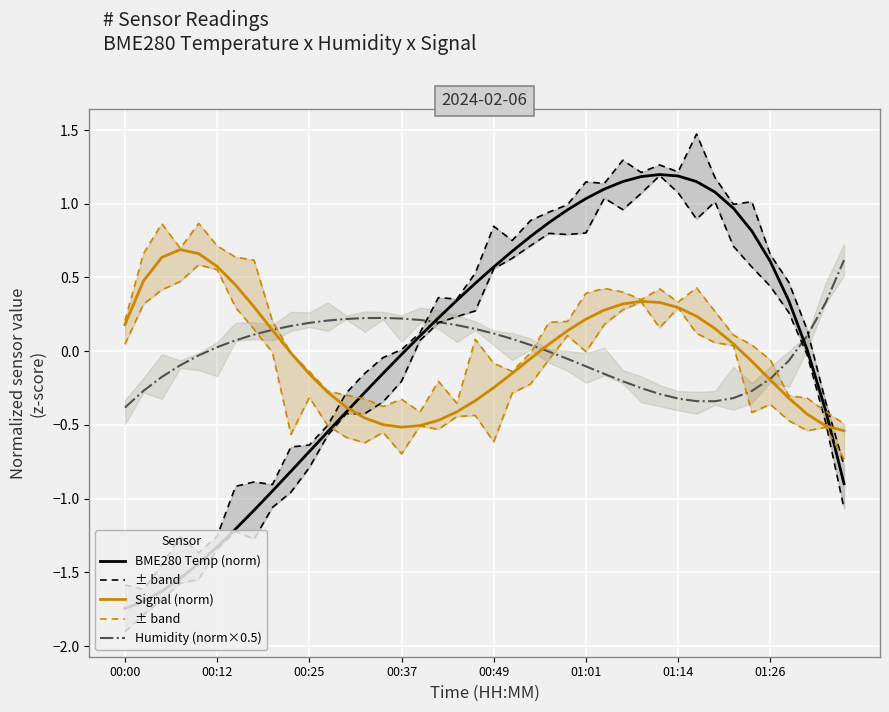

In Signal (norm), how many points are lower than both neighbors (excluding endpoints)?

1